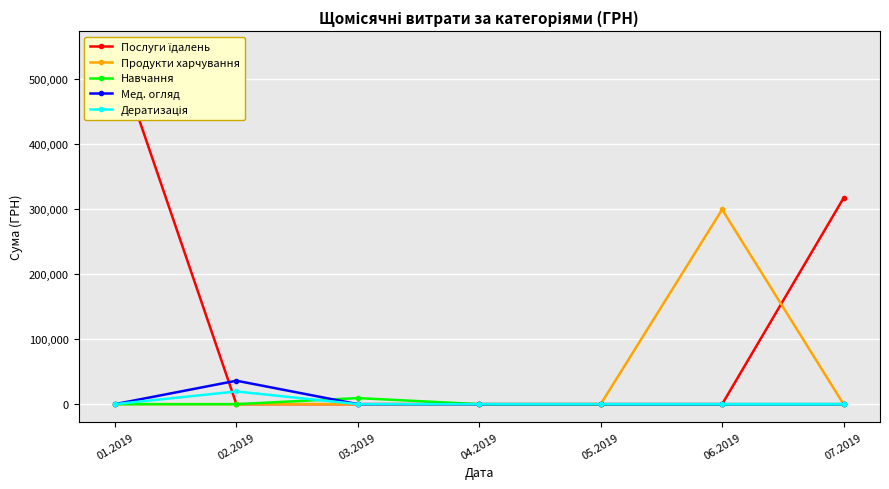

How many times do Мед. огляд and Послуги їдалень cross each other?

1